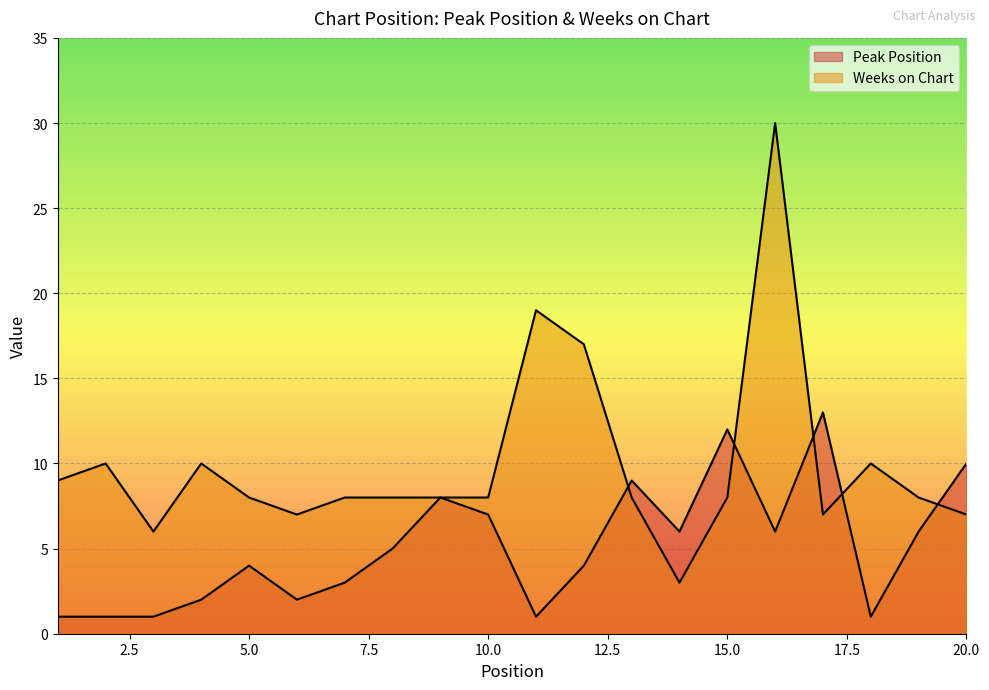

How many lines are shown in the chart?

2